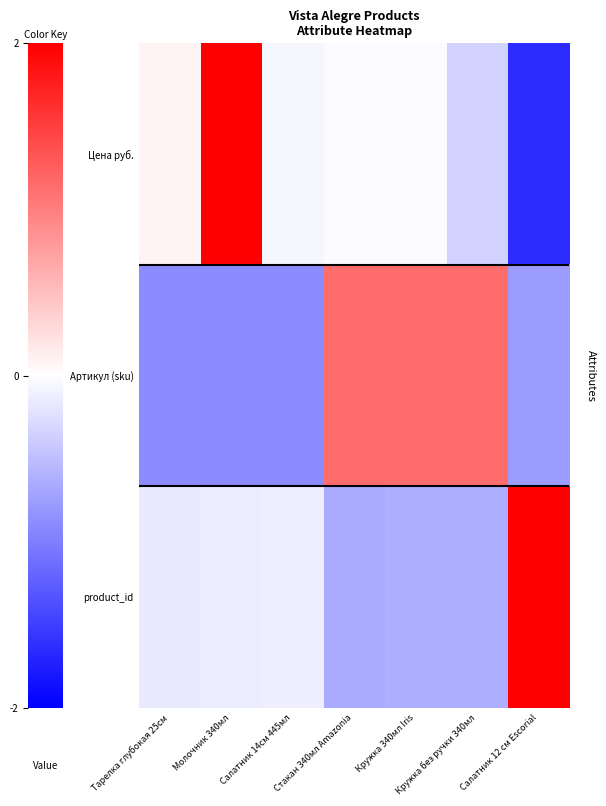

List the series in order of their peak value, lowest first.

Артикул (sku), Цена руб., product_id